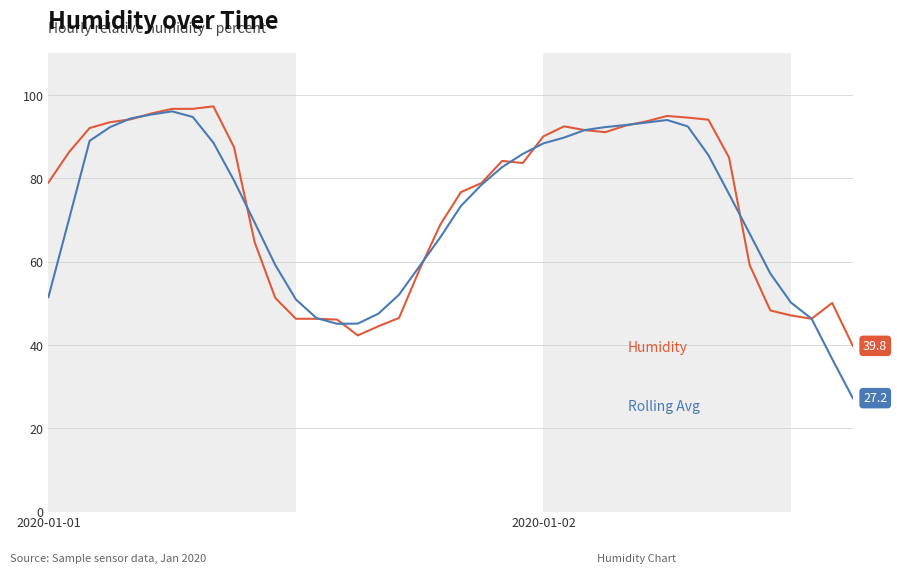

What is the smallest value displayed?

27.2